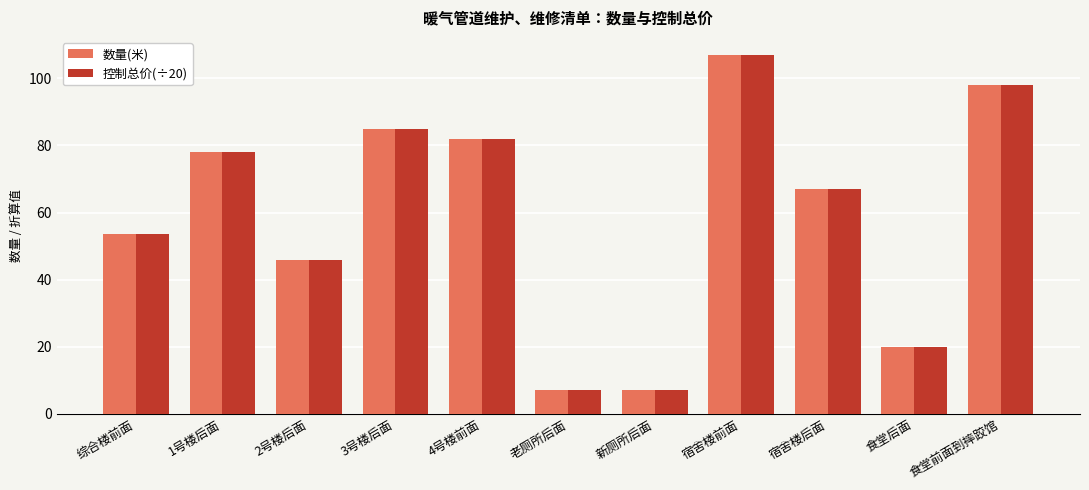

The value of 数量(米) at 新厕所后面 is 2.2. True or false?

False